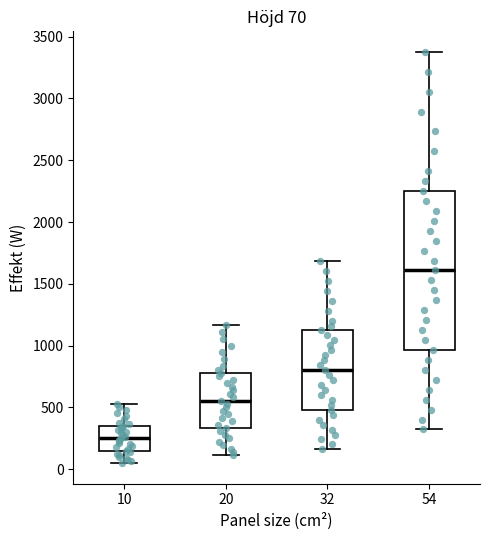

Comparing the boxes themselves (not the whiskers), which one is the tallest?

54